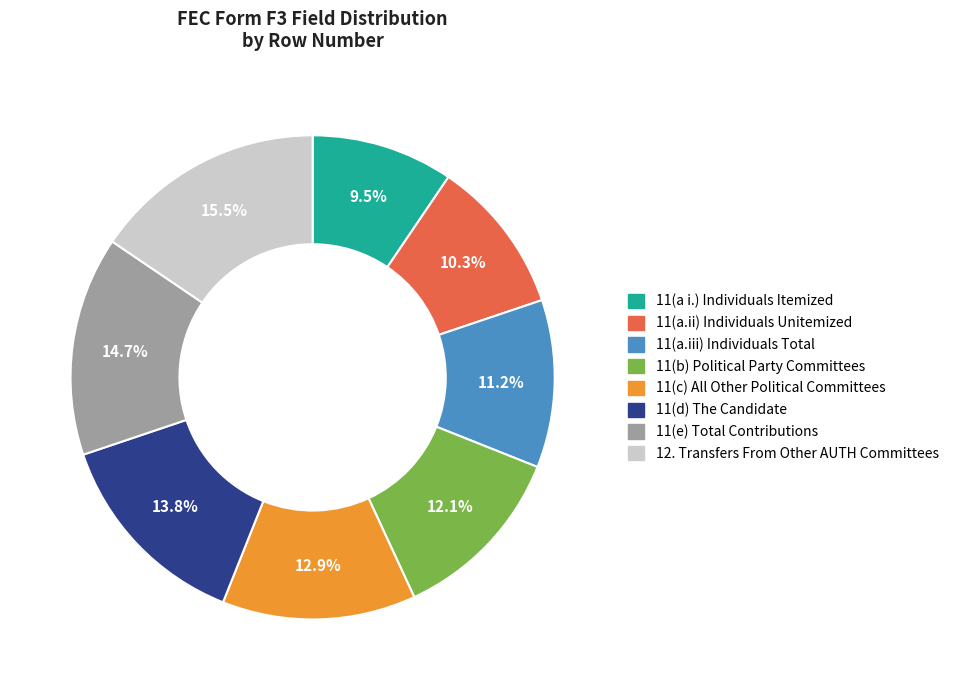

What percentage is the 11(a.ii) Individuals Unitemized slice, to the nearest percent?

10%